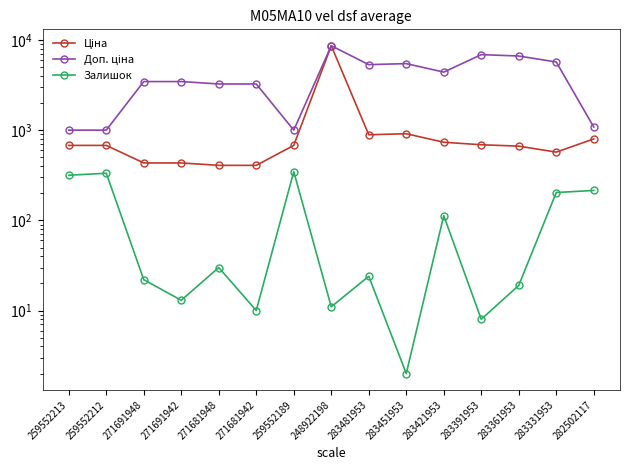

What are all the series names shown in the legend?

Ціна, Доп. ціна, Залишок